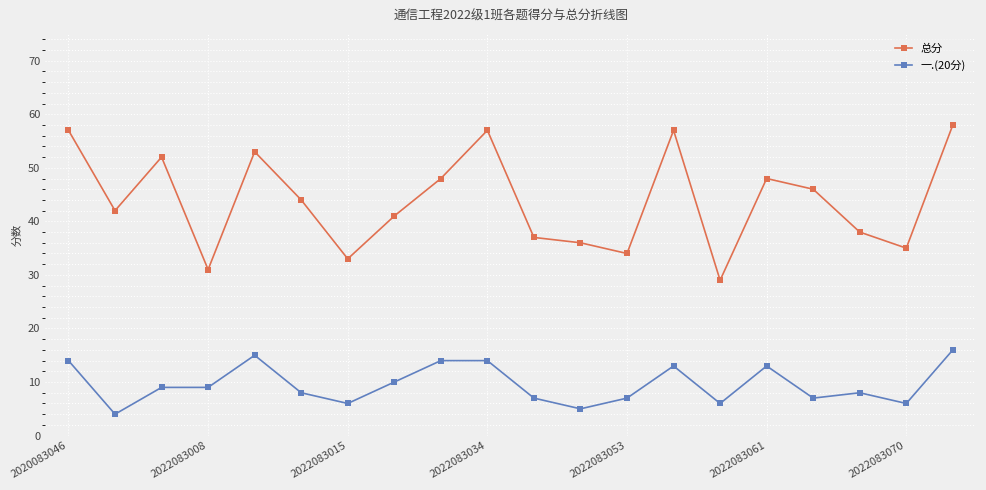

How many values in the 总分 series are below 44?

10